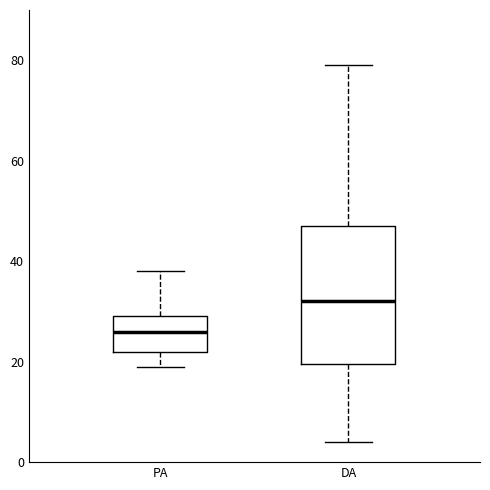

Reading left to right, read every box against the y-axis: the position of its median line, the range the box covers, and the ends of its whiskers. The values are not printed on the chart, so give them approximately, as read against the axis.

PA: median 26, box 22 to 30, whiskers 20 to 38
DA: median 32, box 20 to 48, whiskers 4 to 80